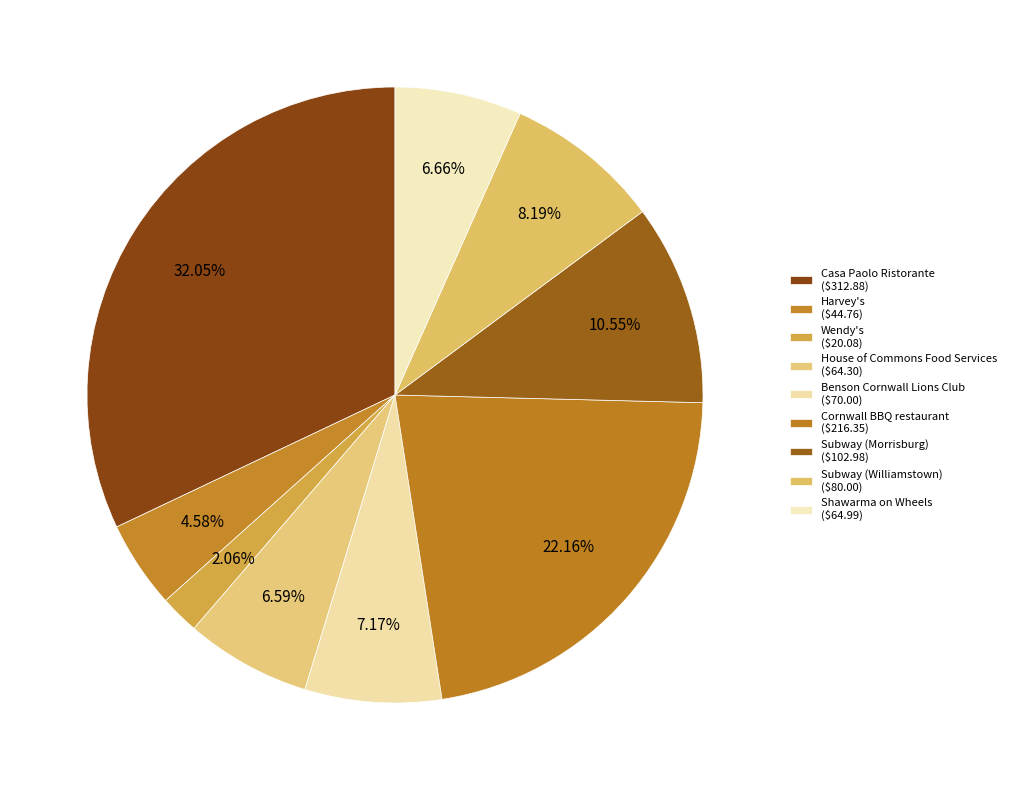

To the nearest percent, what is the average slice percentage?

11%